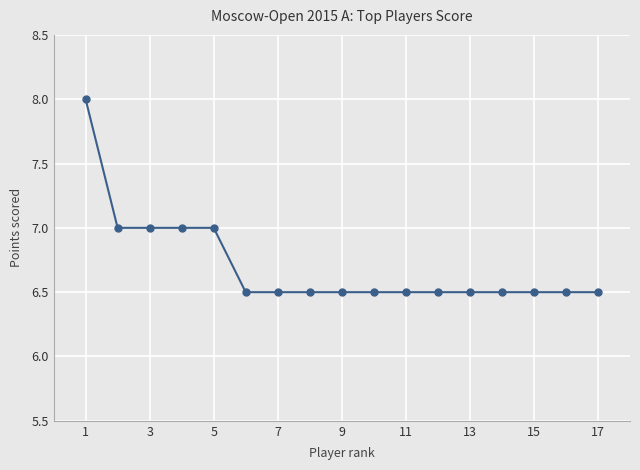

What is the greatest value displayed?

8.0